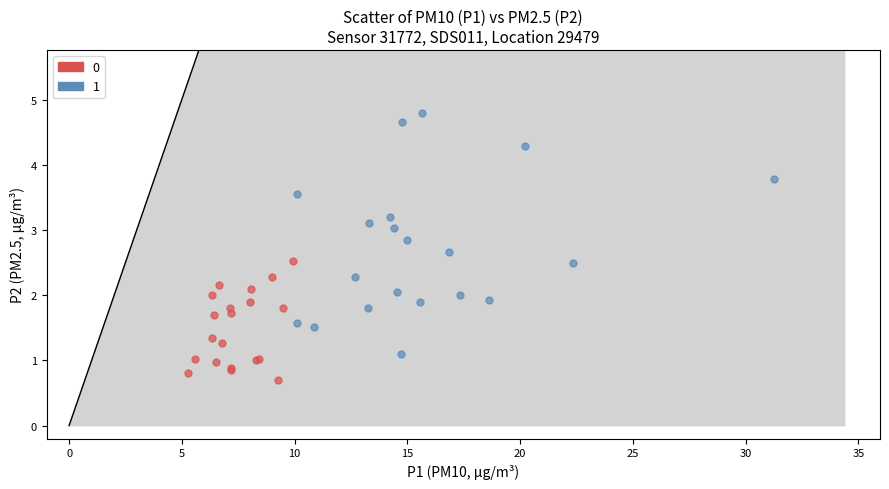

Which series has the largest Y range (max minus min)?

1